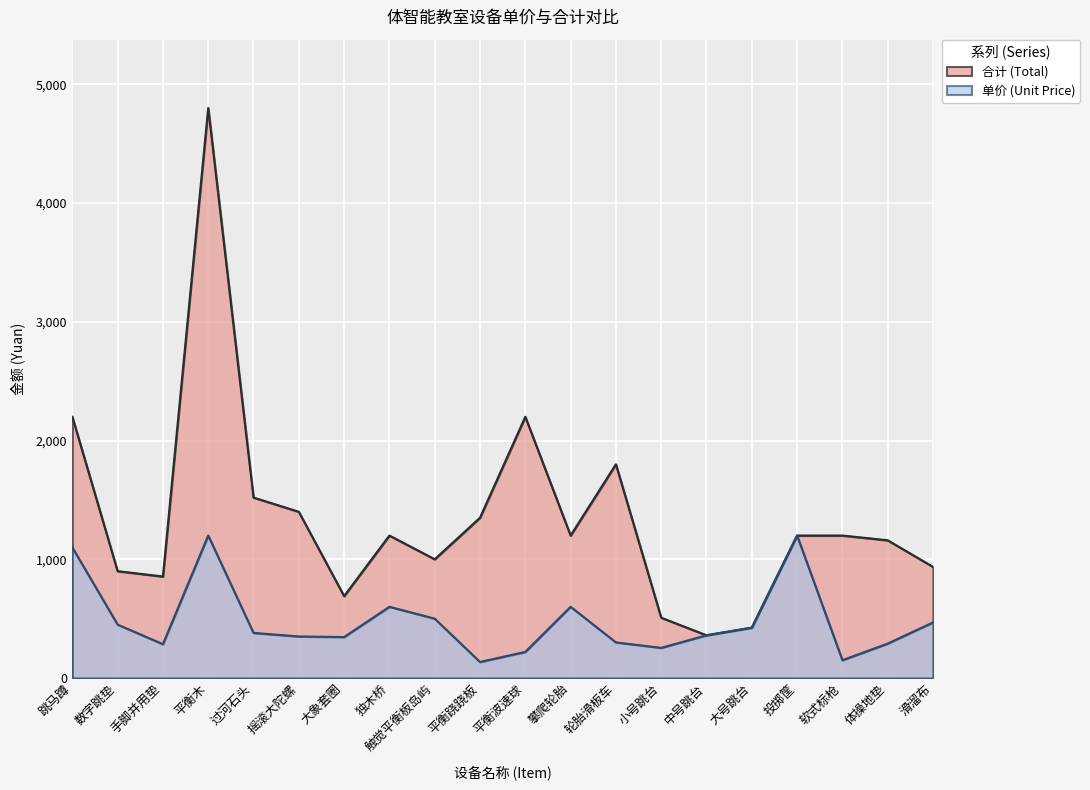

How many data points in 单价 (Unit Price) are less than 380?

10